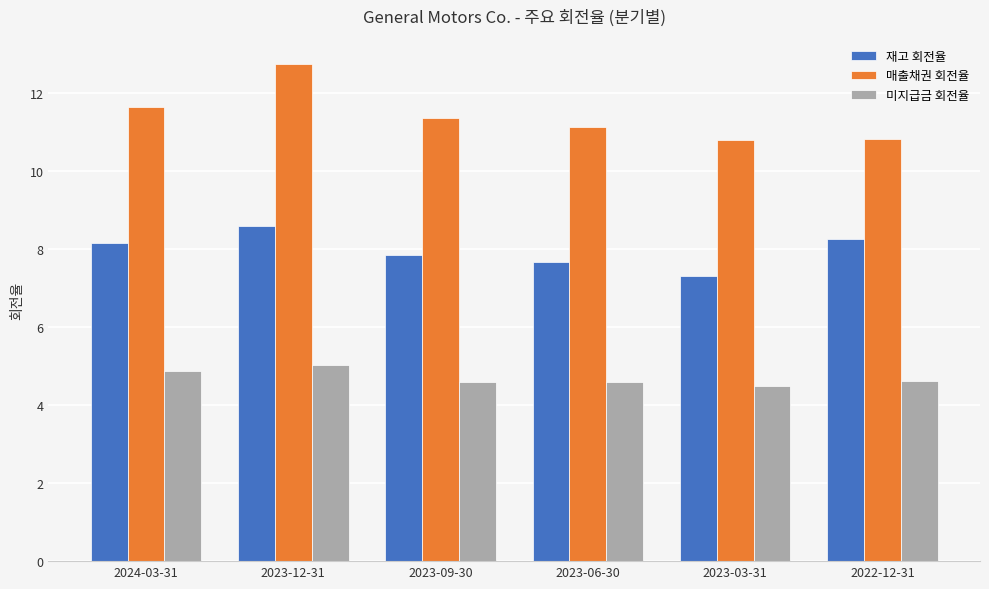

List the series in order of their overall mean, highest first.

매출채권 회전율, 재고 회전율, 미지급금 회전율